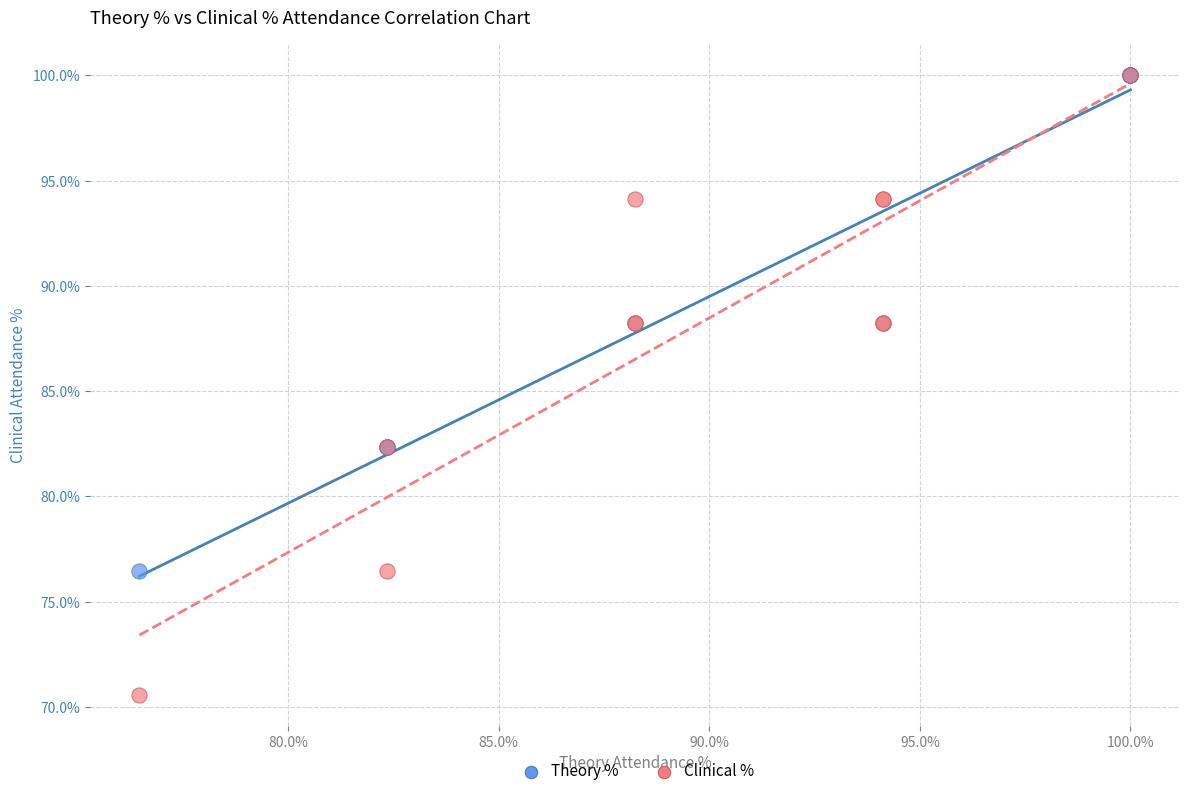

What are all the series names shown in the legend?

Theory %, Clinical %